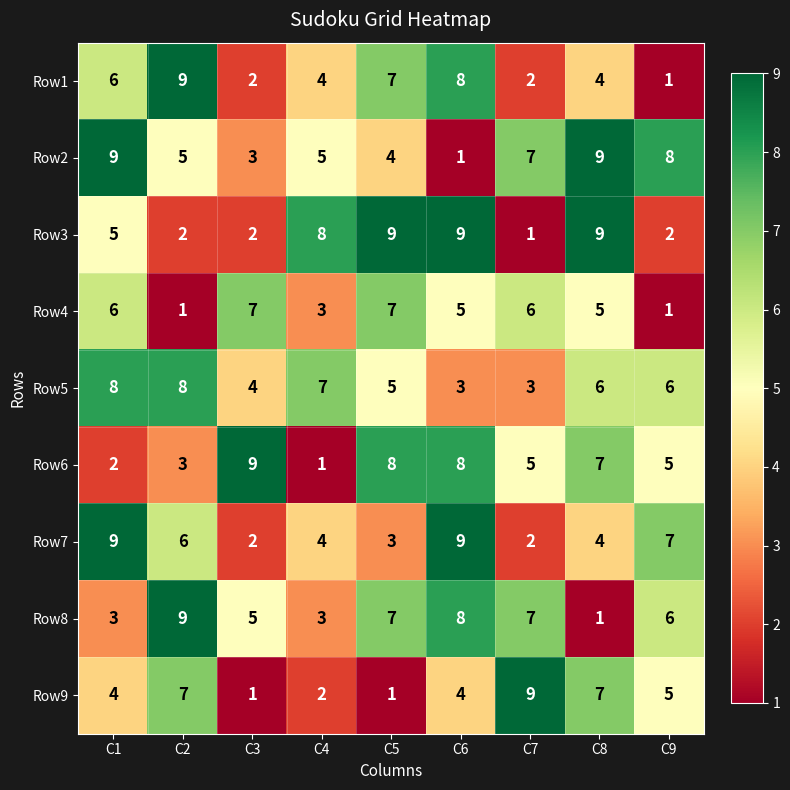

True or false: Row5 has a value of 8 at C1.

True